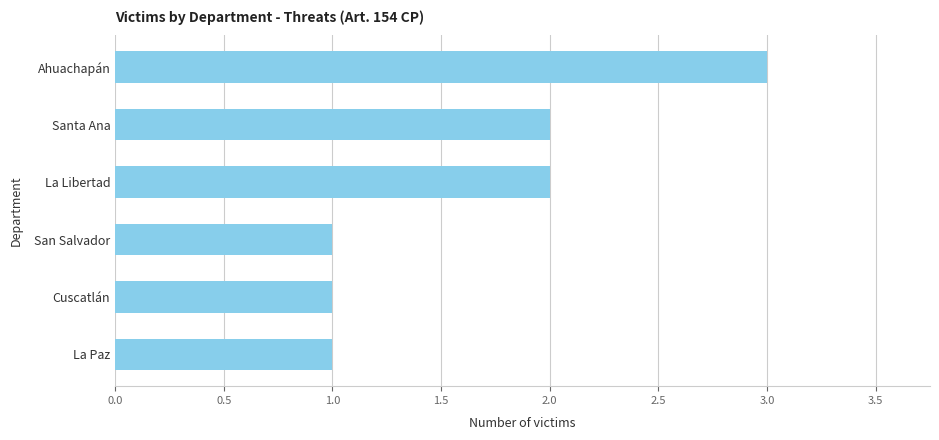

Which has a higher value, La Paz or Ahuachapán?

Ahuachapán